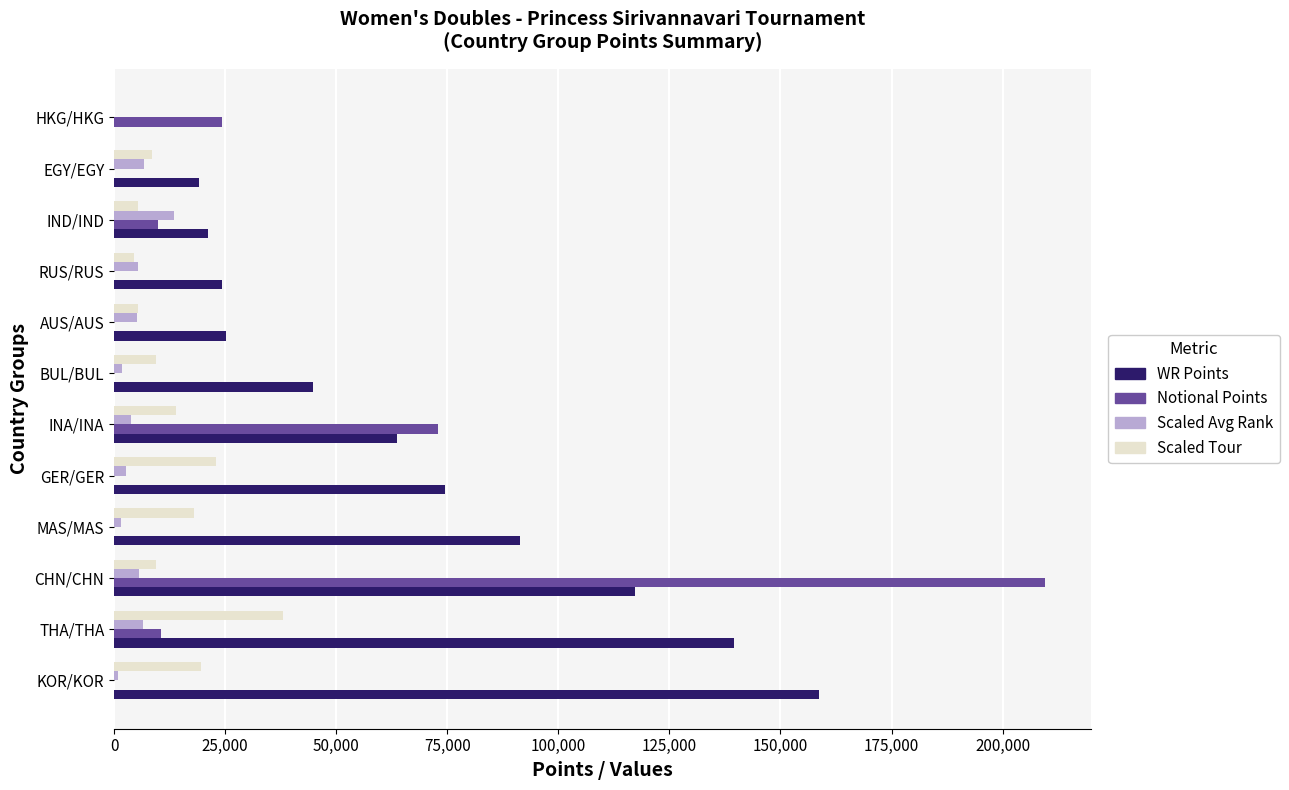

The Scaled Tour series shows 9500.0 at BUL/BUL. True or false?

True